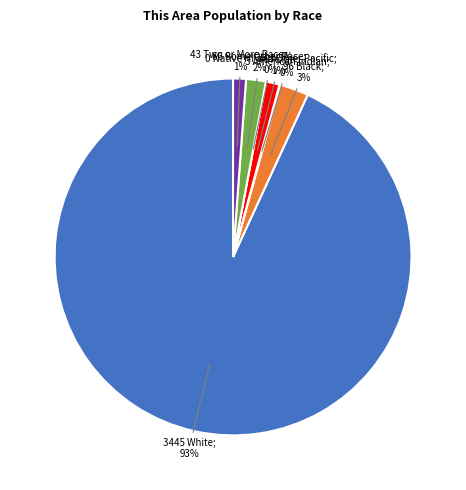

Rank the categories by value from lowest to highest.

Native Hawaiian and Other Pacific, American Indian and Alaska Native, Two or More Races, Asian alone, Some Other Race alone, Black or African American alone, White alone